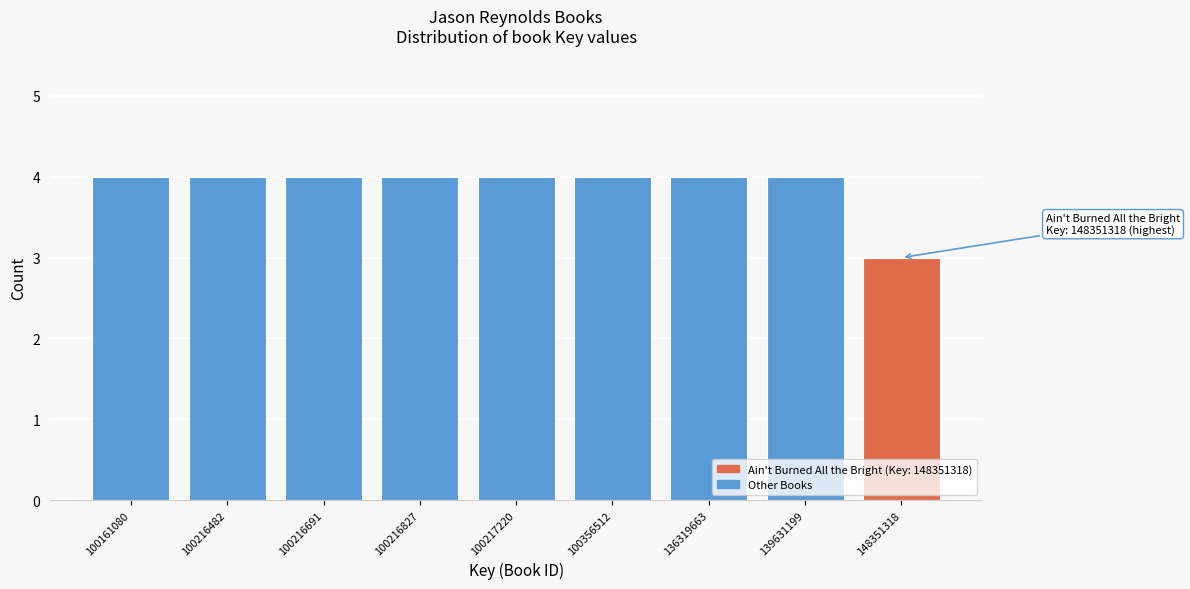

Reading left to right, what are all the values shown in this chart?

100161080=4	100216482=4	100216691=4	100216827=4	100217220=4	100356512=4	136319663=4	139631199=4	148351318=3